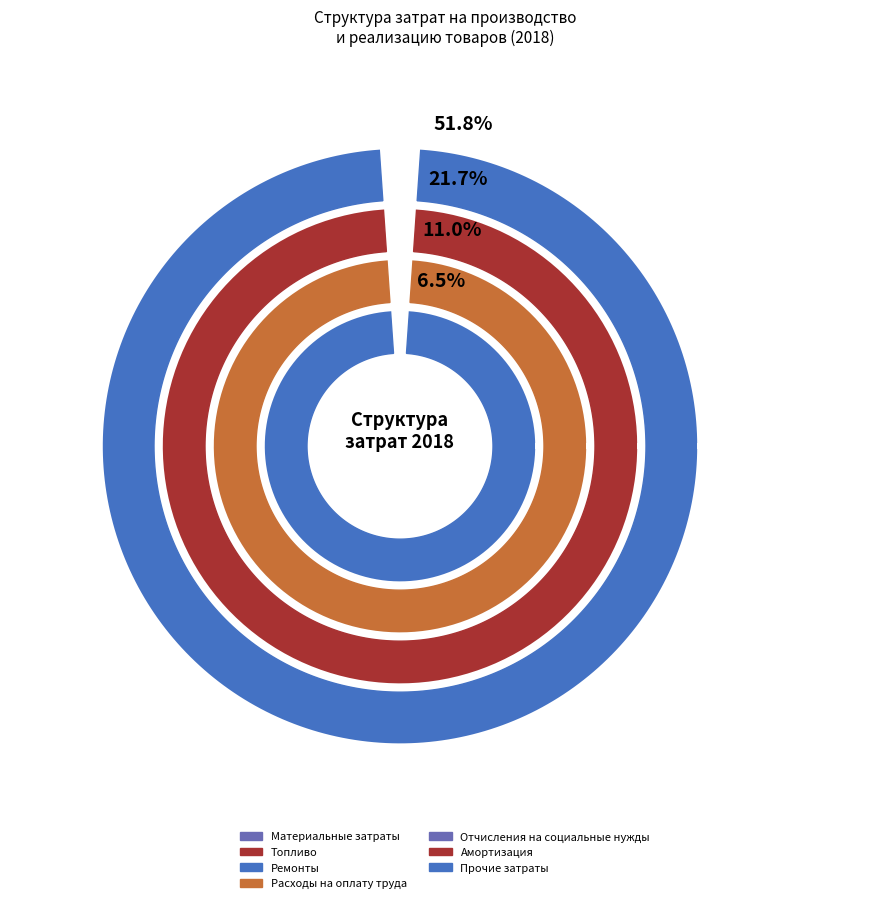

Is it true that Материальные затраты is 1% of the pie?

True